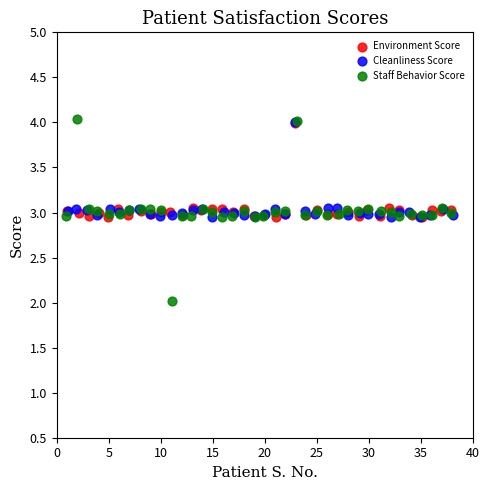

Which series reaches the minimum Y coordinate?

Staff Behavior Score